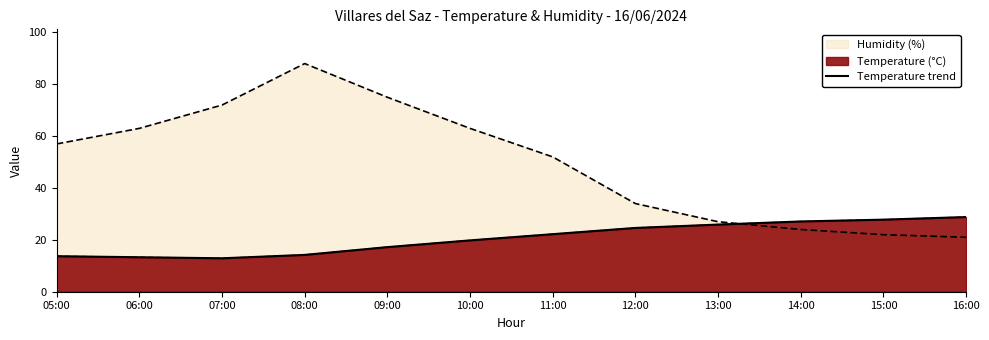

How many categories are shown in the chart?

12